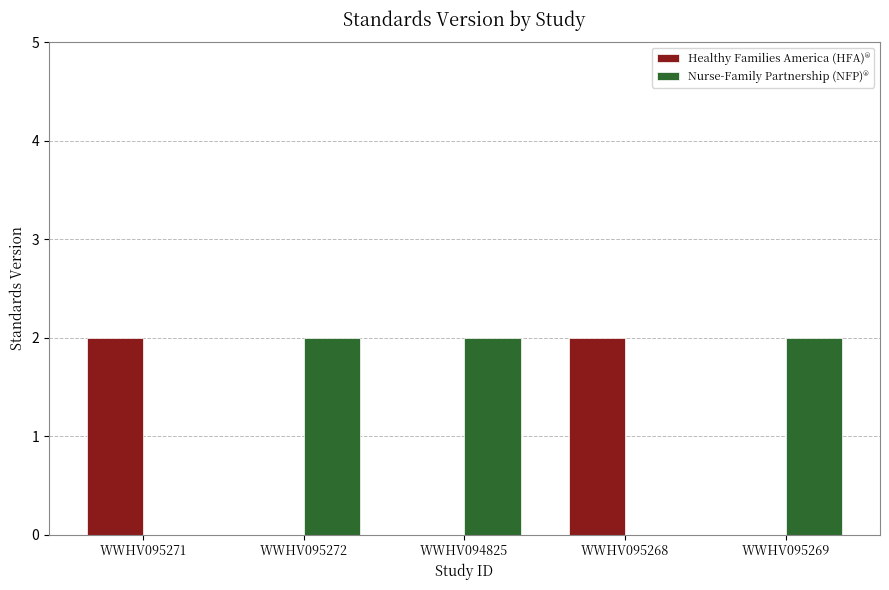

The value of Healthy Families America (HFA)® at WWHV094825 is 0. True or false?

True